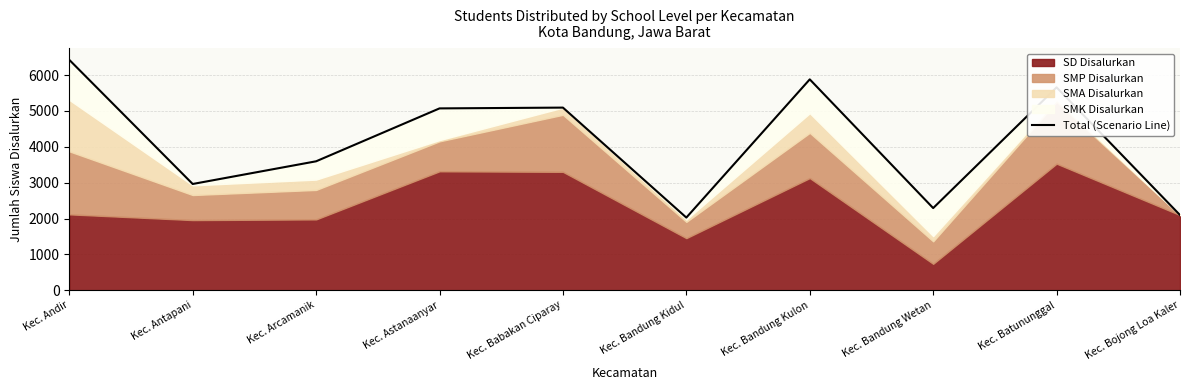

The chart shows a value of 1310 at Kec. Batununggal. True or false?

False